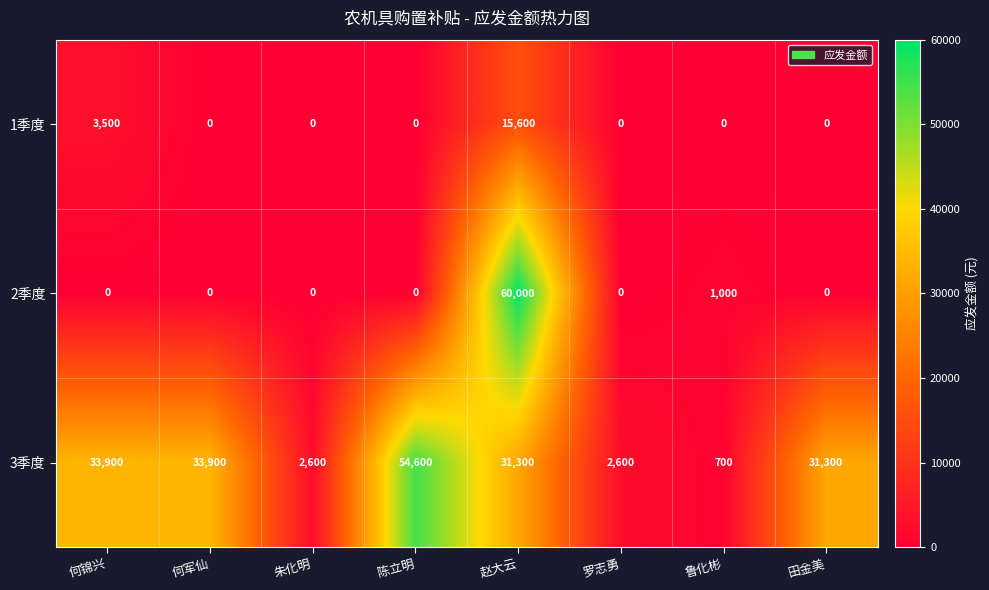

The 2季度 series shows 29145 at 朱化明. True or false?

False